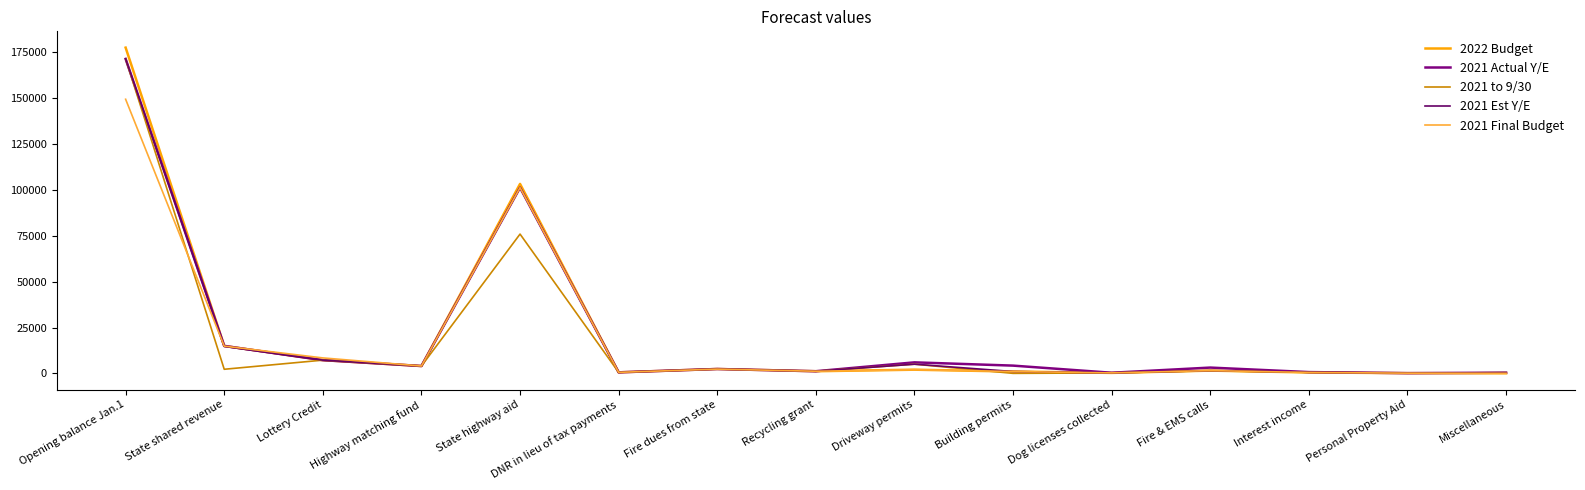

Is this an area chart (filled region under the line)?

No